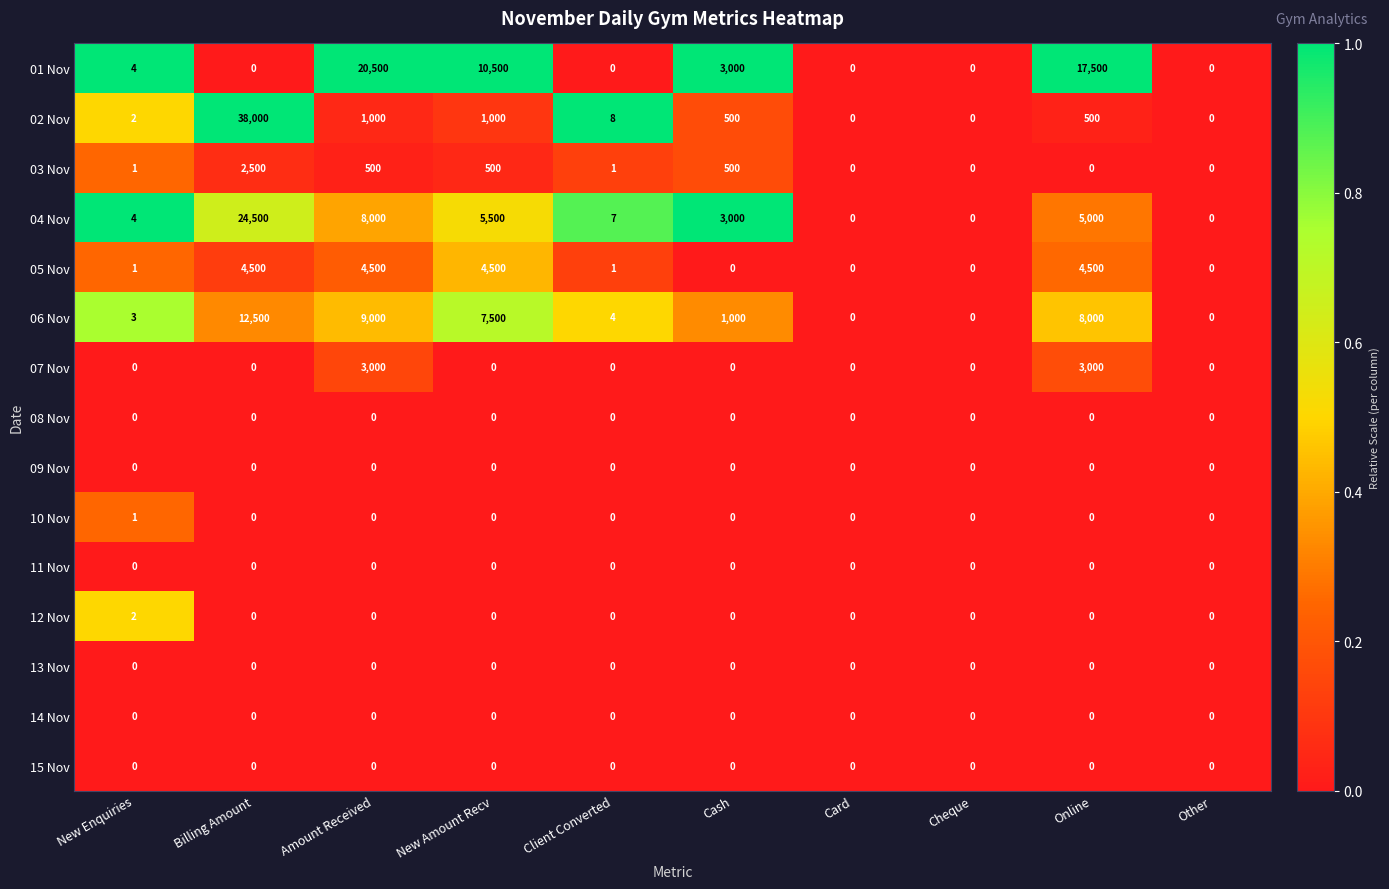

What is the maximum value shown in the chart?

38000